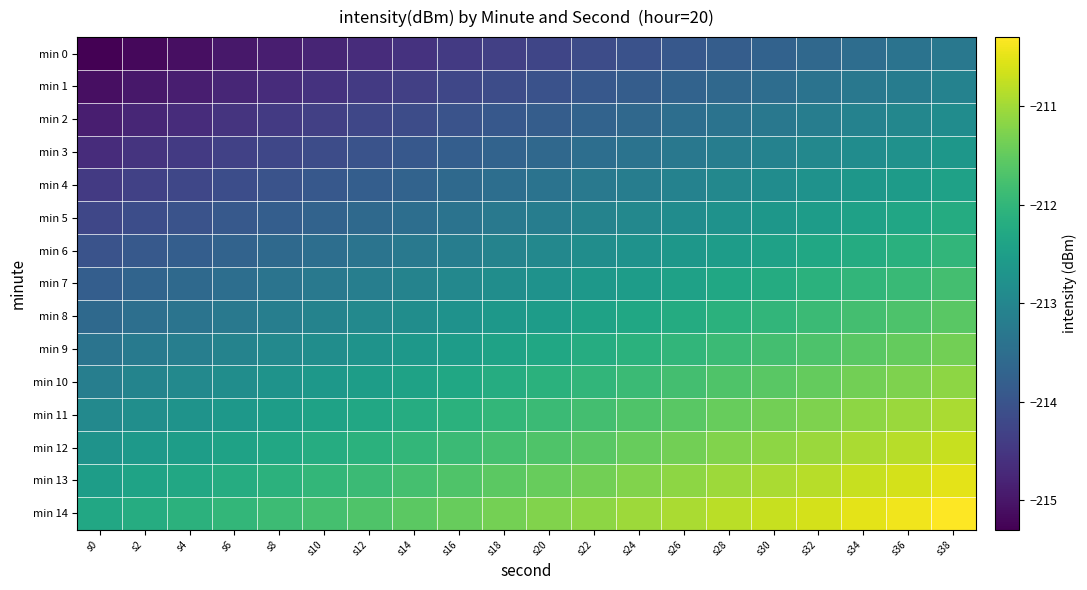

Reading left to right, what are all the values shown in this chart?

min 0: s0=-215.3	s2=-215.2	s4=-215.1	s6=-215.0	s8=-214.9	s10=-214.8	s12=-214.7	s14=-214.6	s16=-214.5	s18=-214.4	s20=-214.2	s22=-214.1	s24=-214.0	s26=-213.9	s28=-213.8	s30=-213.7	s32=-213.6	s34=-213.5	s36=-213.4	s38=-213.3
min 1: s0=-215.1	s2=-215.0	s4=-214.9	s6=-214.8	s8=-214.7	s10=-214.6	s12=-214.5	s14=-214.3	s16=-214.2	s18=-214.1	s20=-214.0	s22=-213.9	s24=-213.8	s26=-213.7	s28=-213.6	s30=-213.5	s32=-213.4	s34=-213.3	s36=-213.2	s38=-213.1
min 2: s0=-214.9	s2=-214.8	s4=-214.7	s6=-214.6	s8=-214.4	s10=-214.3	s12=-214.2	s14=-214.1	s16=-214.0	s18=-213.9	s20=-213.8	s22=-213.7	s24=-213.6	s26=-213.5	s28=-213.4	s30=-213.3	s32=-213.2	s34=-213.1	s36=-213.0	s38=-212.9
min 3: s0=-214.7	s2=-214.6	s4=-214.4	s6=-214.3	s8=-214.2	s10=-214.1	s12=-214.0	s14=-213.9	s16=-213.8	s18=-213.7	s20=-213.6	s22=-213.5	s24=-213.4	s26=-213.3	s28=-213.2	s30=-213.1	s32=-213.0	s34=-212.9	s36=-212.8	s38=-212.7
min 4: s0=-214.4	s2=-214.3	s4=-214.2	s6=-214.1	s8=-214.0	s10=-213.9	s12=-213.8	s14=-213.7	s16=-213.6	s18=-213.5	s20=-213.4	s22=-213.3	s24=-213.2	s26=-213.1	s28=-213.0	s30=-212.9	s32=-212.8	s34=-212.7	s36=-212.5	s38=-212.4
min 5: s0=-214.2	s2=-214.1	s4=-214.0	s6=-213.9	s8=-213.8	s10=-213.7	s12=-213.6	s14=-213.5	s16=-213.4	s18=-213.3	s20=-213.2	s22=-213.1	s24=-213.0	s26=-212.9	s28=-212.8	s30=-212.6	s32=-212.5	s34=-212.4	s36=-212.3	s38=-212.2
min 6: s0=-214.0	s2=-213.9	s4=-213.8	s6=-213.7	s8=-213.6	s10=-213.5	s12=-213.4	s14=-213.3	s16=-213.2	s18=-213.1	s20=-213.0	s22=-212.9	s24=-212.8	s26=-212.6	s28=-212.5	s30=-212.4	s32=-212.3	s34=-212.2	s36=-212.1	s38=-212.0
min 7: s0=-213.8	s2=-213.7	s4=-213.6	s6=-213.5	s8=-213.4	s10=-213.3	s12=-213.2	s14=-213.1	s16=-213.0	s18=-212.9	s20=-212.7	s22=-212.6	s24=-212.5	s26=-212.4	s28=-212.3	s30=-212.2	s32=-212.1	s34=-212.0	s36=-211.9	s38=-211.8
min 8: s0=-213.6	s2=-213.5	s4=-213.4	s6=-213.3	s8=-213.2	s10=-213.1	s12=-213.0	s14=-212.8	s16=-212.7	s18=-212.6	s20=-212.5	s22=-212.4	s24=-212.3	s26=-212.2	s28=-212.1	s30=-212.0	s32=-211.9	s34=-211.8	s36=-211.7	s38=-211.6
min 9: s0=-213.4	s2=-213.3	s4=-213.2	s6=-213.1	s8=-212.9	s10=-212.8	s12=-212.7	s14=-212.6	s16=-212.5	s18=-212.4	s20=-212.3	s22=-212.2	s24=-212.1	s26=-212.0	s28=-211.9	s30=-211.8	s32=-211.7	s34=-211.6	s36=-211.5	s38=-211.4
min 10: s0=-213.2	s2=-213.1	s4=-212.9	s6=-212.8	s8=-212.7	s10=-212.6	s12=-212.5	s14=-212.4	s16=-212.3	s18=-212.2	s20=-212.1	s22=-212.0	s24=-211.9	s26=-211.8	s28=-211.7	s30=-211.6	s32=-211.5	s34=-211.4	s36=-211.3	s38=-211.2
min 11: s0=-212.9	s2=-212.8	s4=-212.7	s6=-212.6	s8=-212.5	s10=-212.4	s12=-212.3	s14=-212.2	s16=-212.1	s18=-212.0	s20=-211.9	s22=-211.8	s24=-211.7	s26=-211.6	s28=-211.5	s30=-211.4	s32=-211.3	s34=-211.2	s36=-211.0	s38=-210.9
min 12: s0=-212.7	s2=-212.6	s4=-212.5	s6=-212.4	s8=-212.3	s10=-212.2	s12=-212.1	s14=-212.0	s16=-211.9	s18=-211.8	s20=-211.7	s22=-211.6	s24=-211.5	s26=-211.4	s28=-211.3	s30=-211.1	s32=-211.0	s34=-210.9	s36=-210.8	s38=-210.7
min 13: s0=-212.5	s2=-212.4	s4=-212.3	s6=-212.2	s8=-212.1	s10=-212.0	s12=-211.9	s14=-211.8	s16=-211.7	s18=-211.6	s20=-211.5	s22=-211.4	s24=-211.3	s26=-211.1	s28=-211.0	s30=-210.9	s32=-210.8	s34=-210.7	s36=-210.6	s38=-210.5
min 14: s0=-212.3	s2=-212.2	s4=-212.1	s6=-212.0	s8=-211.9	s10=-211.8	s12=-211.7	s14=-211.6	s16=-211.5	s18=-211.4	s20=-211.2	s22=-211.1	s24=-211.0	s26=-210.9	s28=-210.8	s30=-210.7	s32=-210.6	s34=-210.5	s36=-210.4	s38=-210.3